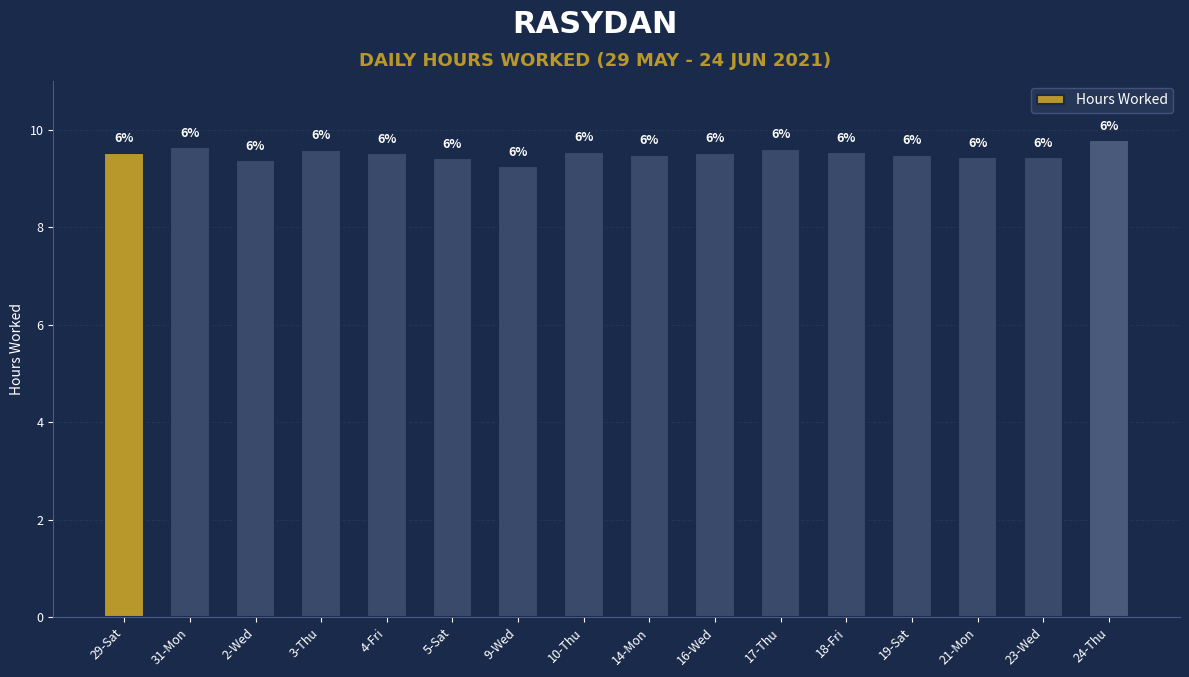

Are the bars horizontal?

No